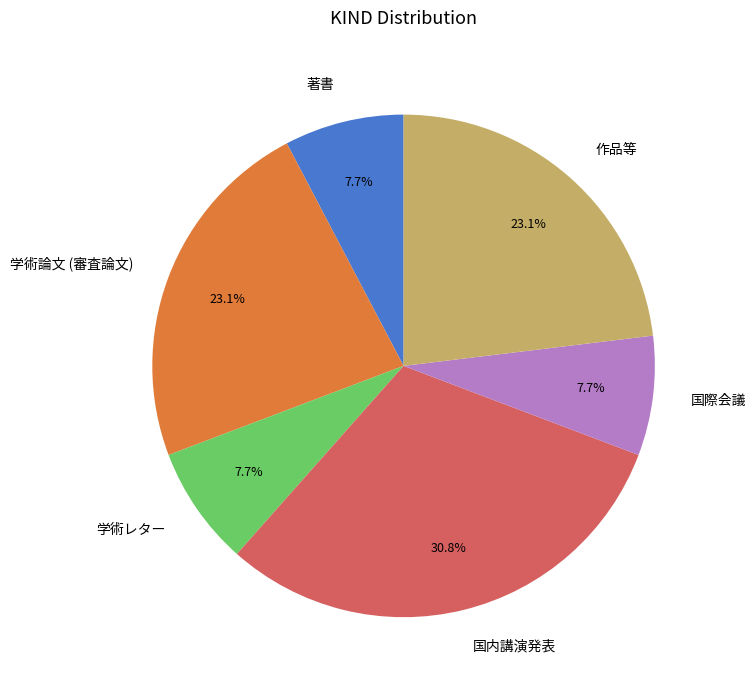

Is there a majority slice in this chart?

No